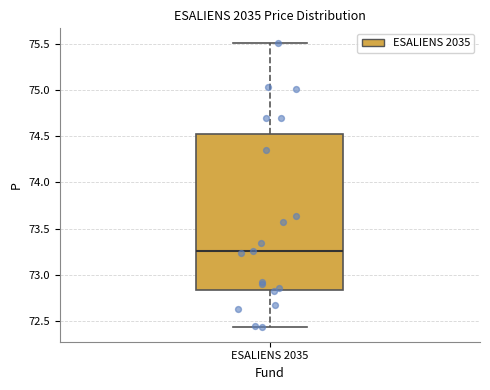

Read this box plot against the y-axis: the position of the median line, the range covered by the box, and the ends of both whiskers. The values are not printed on the chart, so give them approximately, as read against the axis.

median 73.25, box 72.85 to 74.50, whiskers 72.45 to 75.50